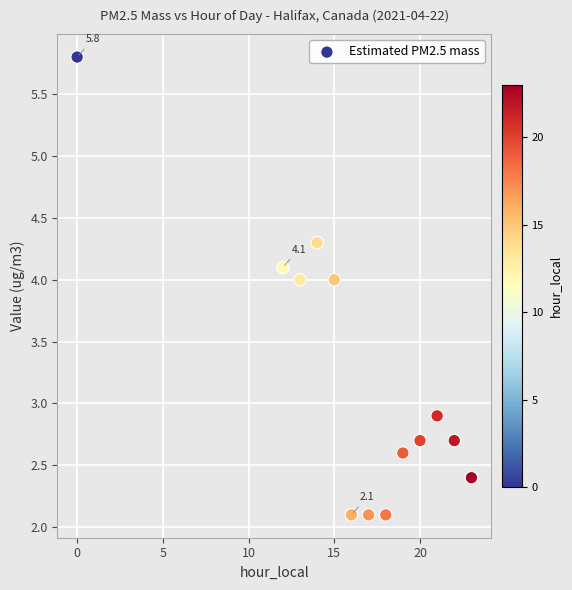

What Y value in the scatter plot is closest to 3?

2.9